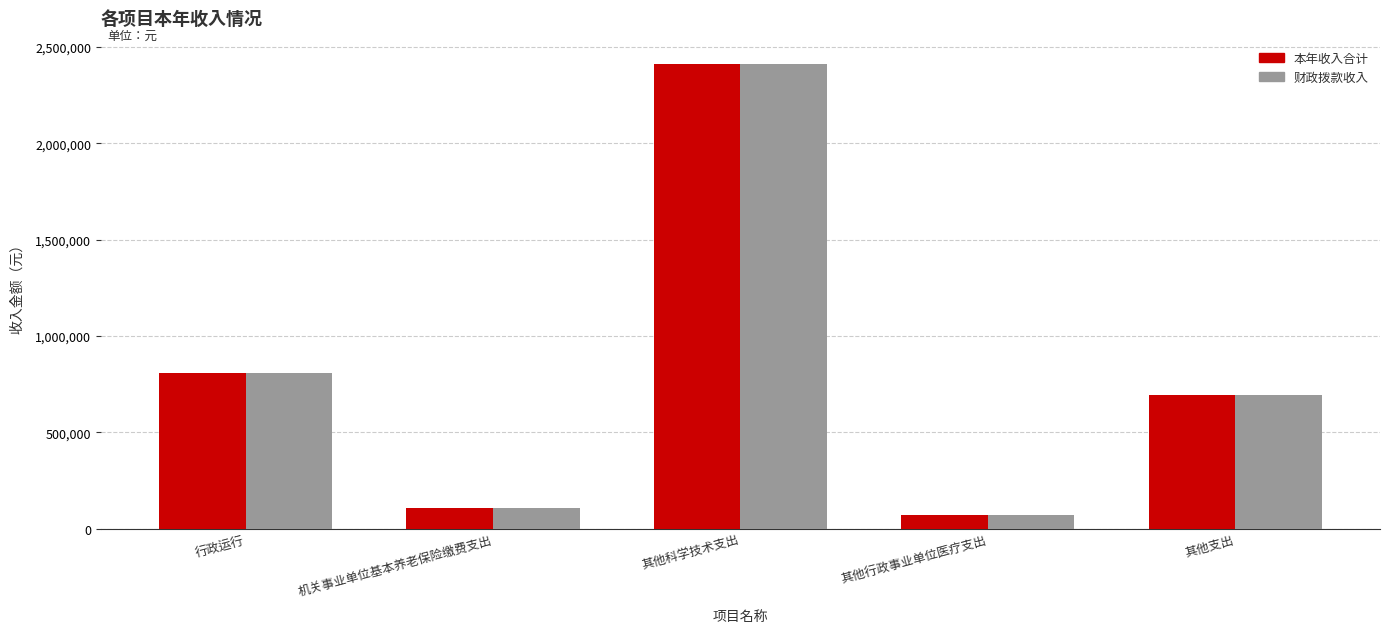

How many bars are there in each group?

2